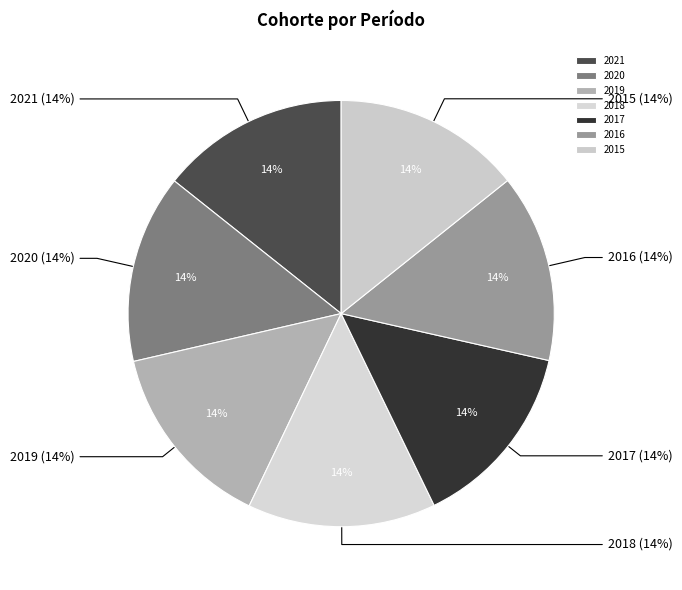

What portion of the pie excludes 2016?

85.7%